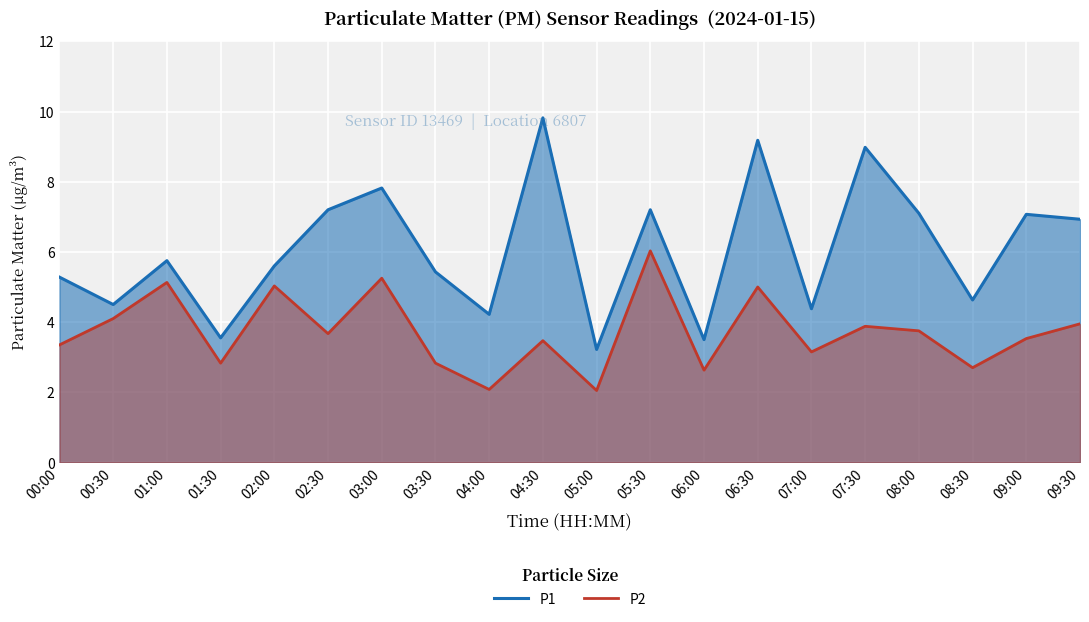

True or false: P2 has more than 2 points higher than both neighbors.

True